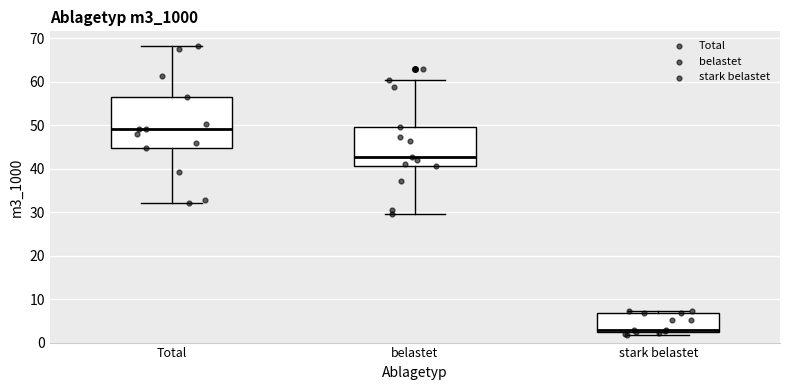

Comparing the boxes themselves (not the whiskers), which one is the tallest?

Total